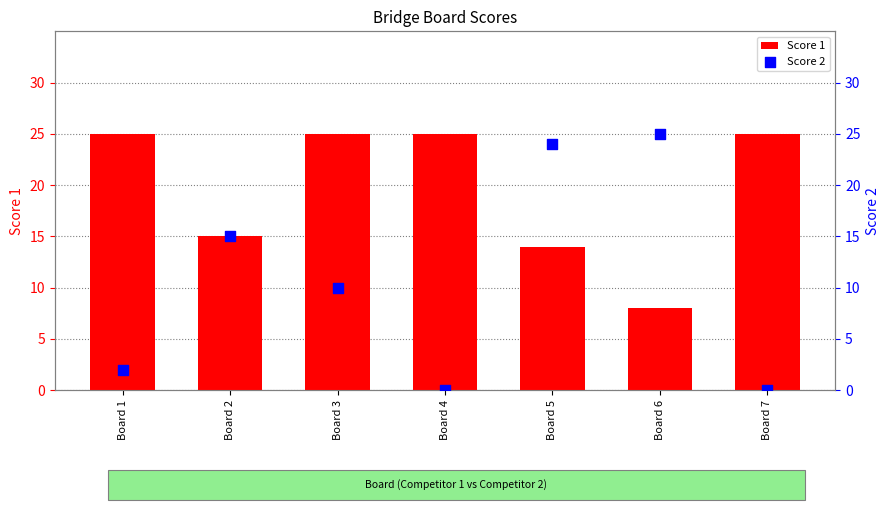

Is the value of Score 2 at Board 5 greater than the value of Score 1 at Board 7?

No